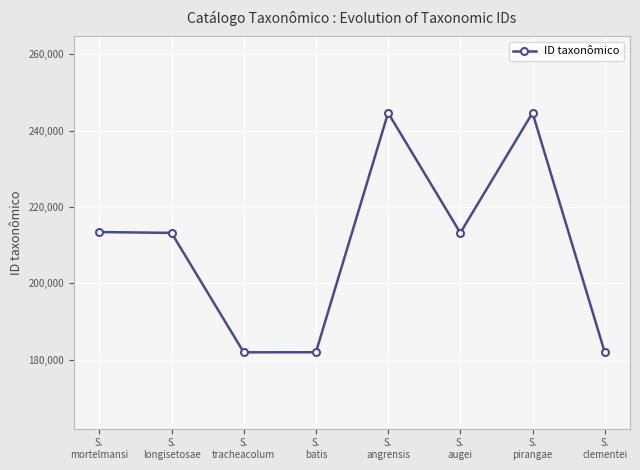

How many interior local valleys (lower than both neighbors) does the data have?

2